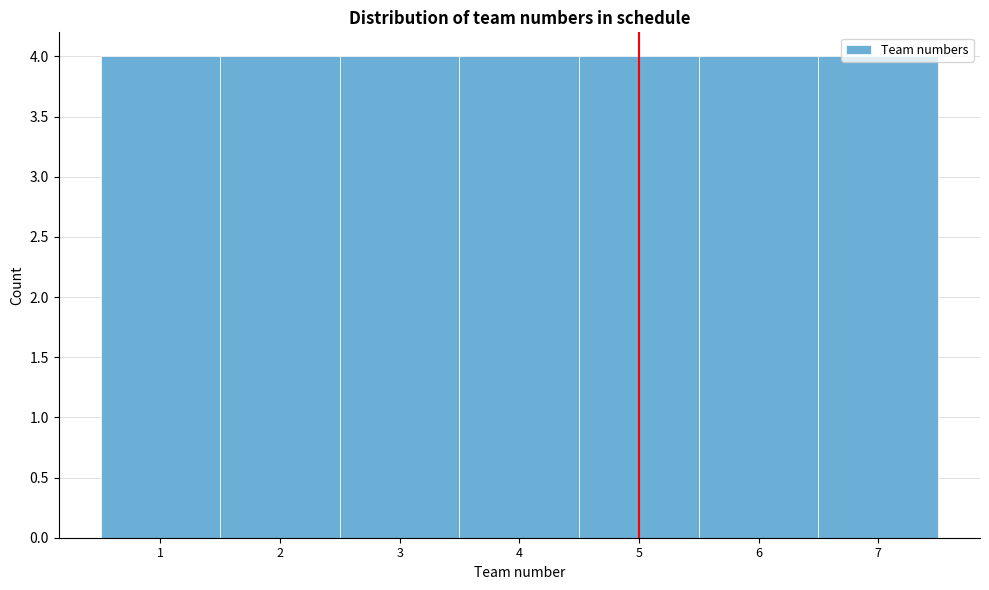

How tall is the bar that spans 0.5 to 1.5 on the x-axis? The values are not printed on the chart, so give them approximately, as read against the axis.

4